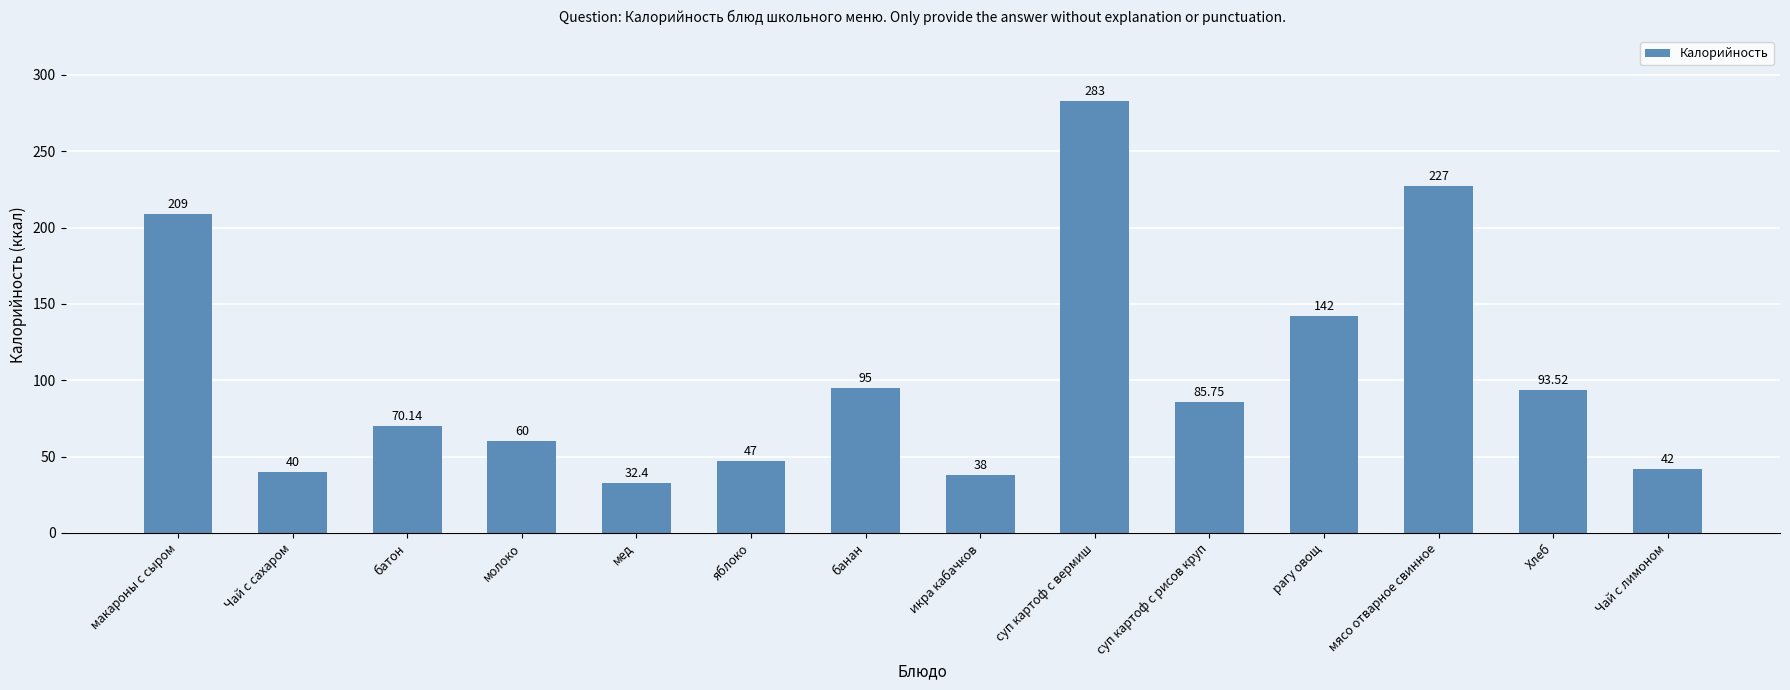

What is the change in value from суп картоф с вермиш to мясо отварное свинное?

-56.0